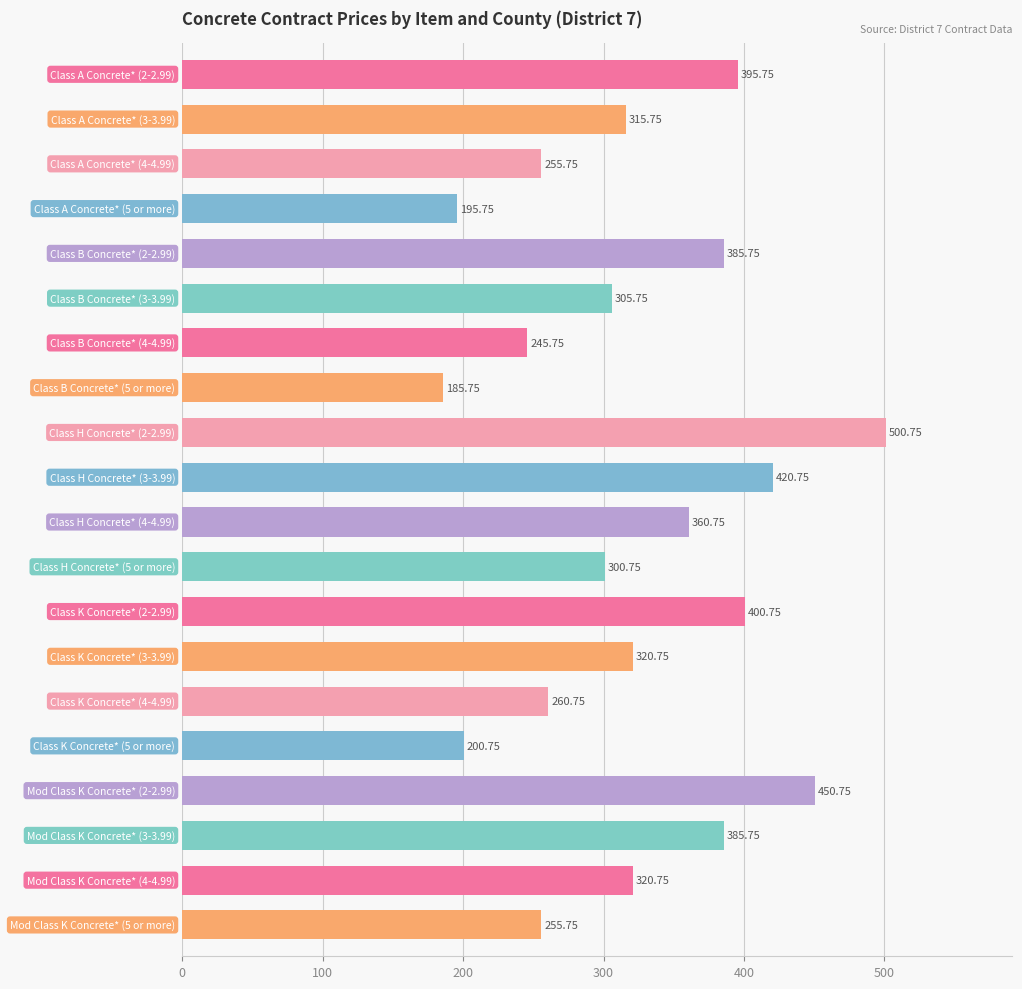

What is the difference between the maximum and minimum values?

315.0